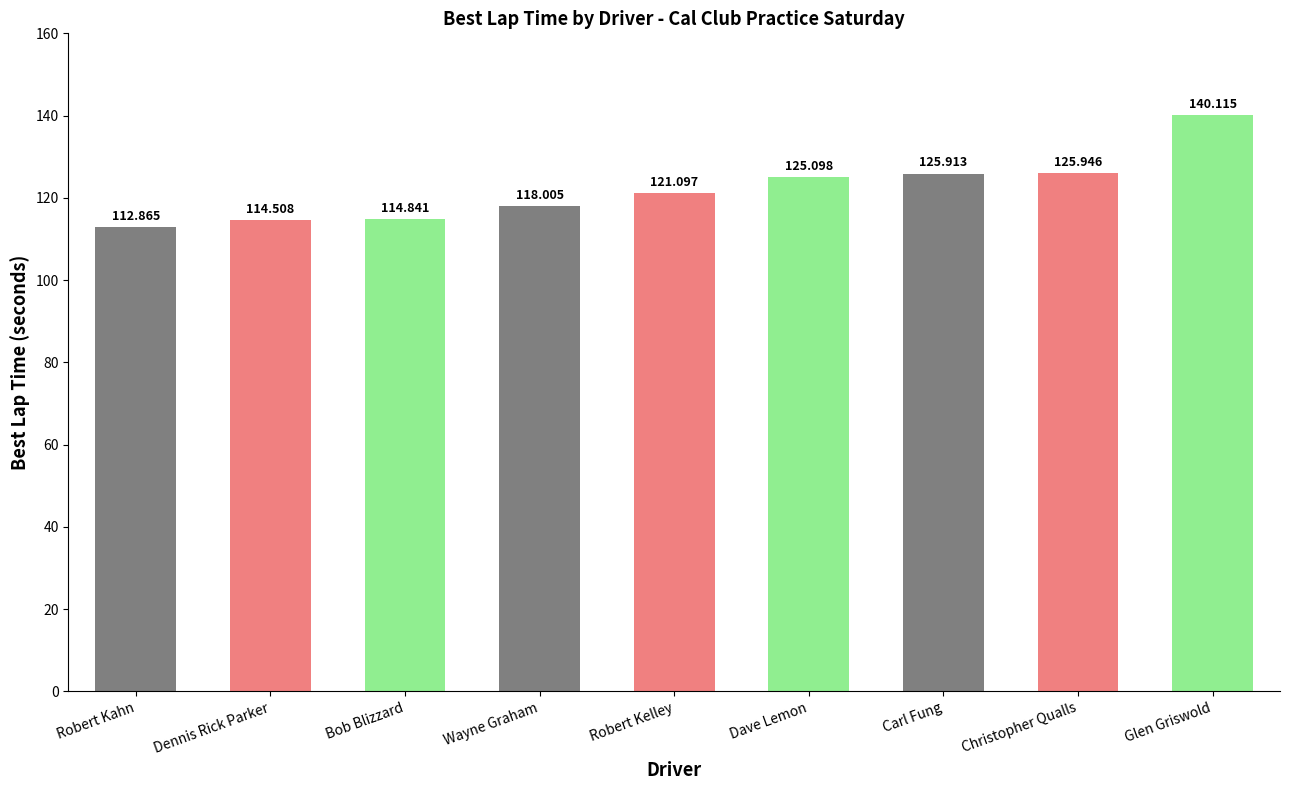

Rank the categories by value from highest to lowest.

Glen Griswold, Christopher Qualls, Carl Fung, Dave Lemon, Robert Kelley, Wayne Graham, Bob Blizzard, Dennis Rick Parker, Robert Kahn